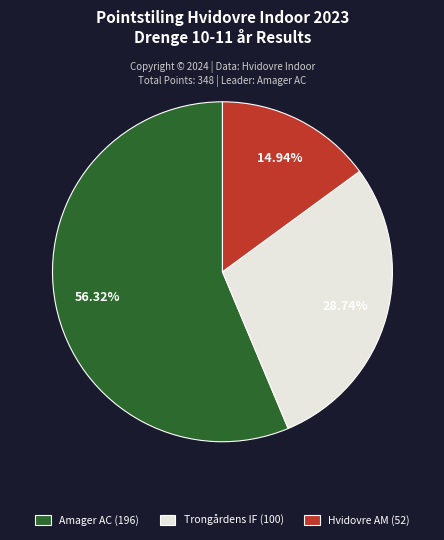

What percentage is the Trongårdens IF (100) slice, to the nearest percent?

29%